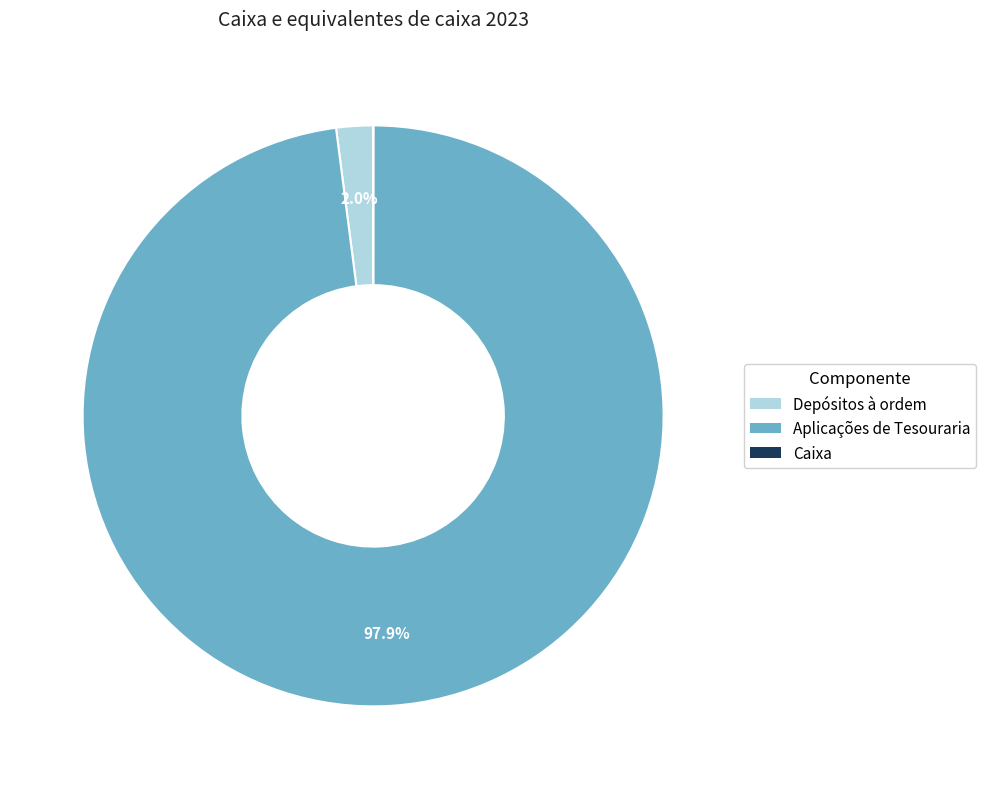

To the nearest percent, what portion does Depósitos à ordem represent?

2%